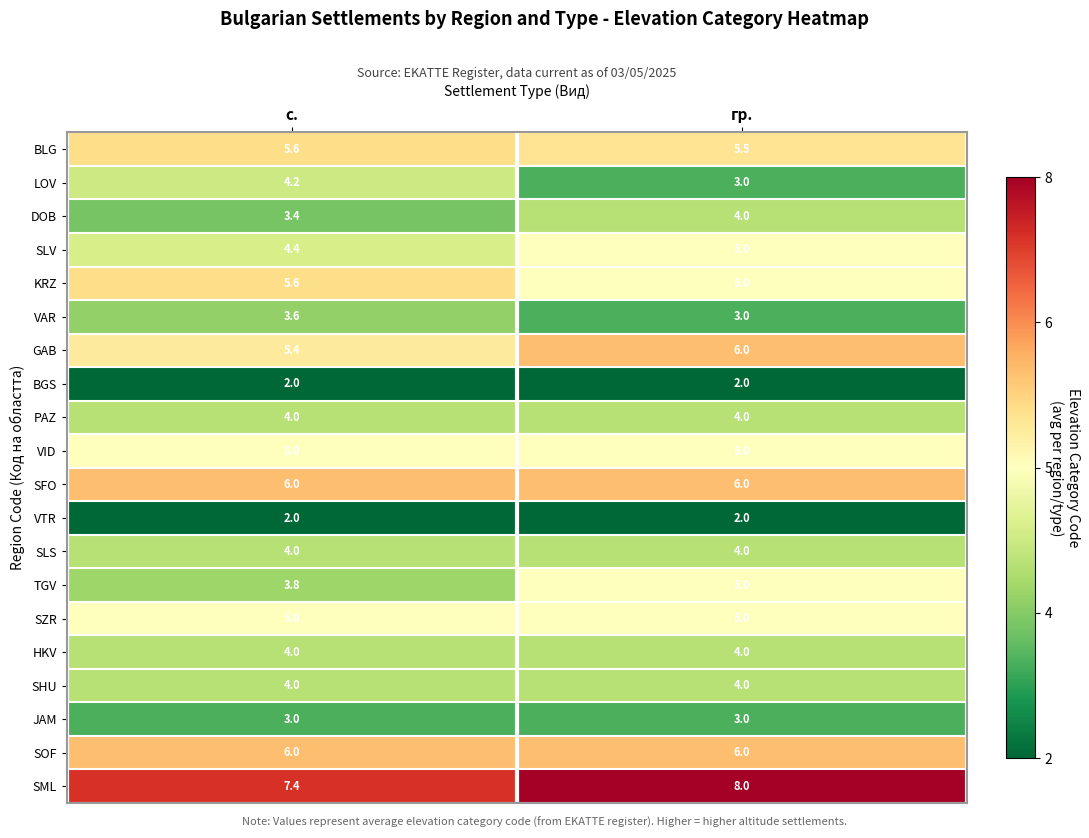

How many data points does each series have?

2